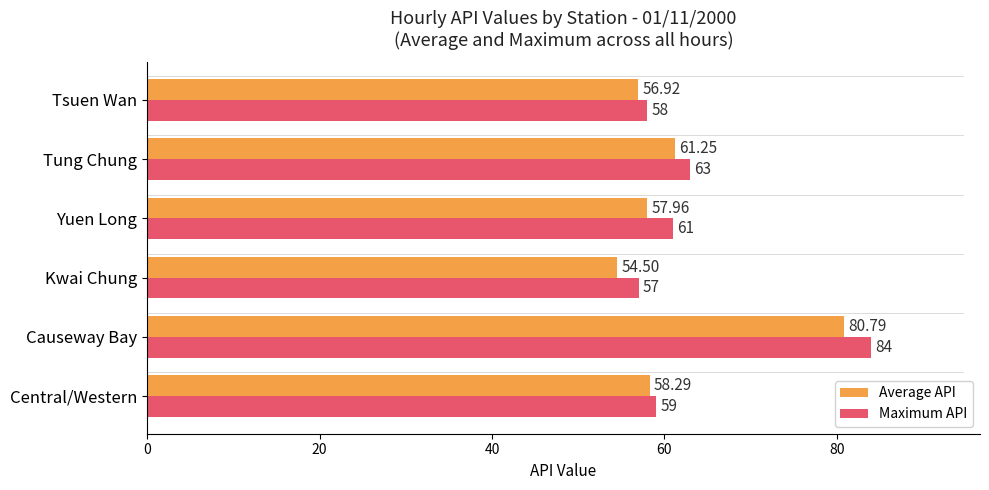

How many series are shown in this chart?

2